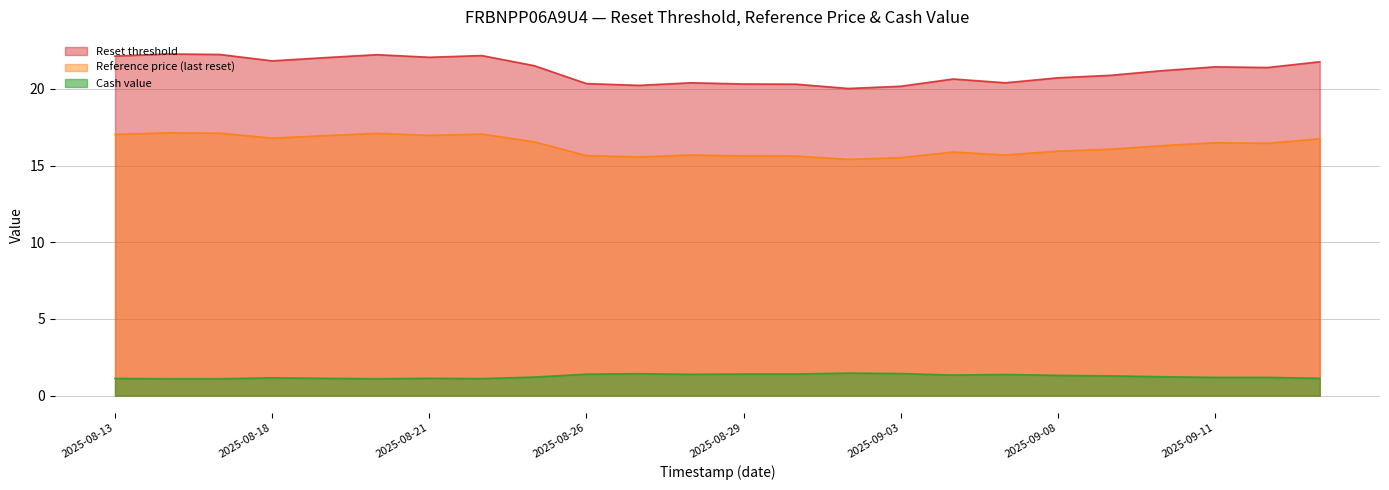

Rank the categories by Reset threshold value from lowest to highest.

2025-09-02, 2025-09-03, 2025-08-27, 2025-09-01, 2025-08-29, 2025-08-26, 2025-08-28, 2025-09-05, 2025-09-04, 2025-09-08, 2025-09-09, 2025-09-10, 2025-09-12, 2025-09-11, 2025-08-25, 2025-09-15, 2025-08-18, 2025-08-19, 2025-08-21, 2025-08-13, 2025-08-22, 2025-08-20, 2025-08-15, 2025-08-14